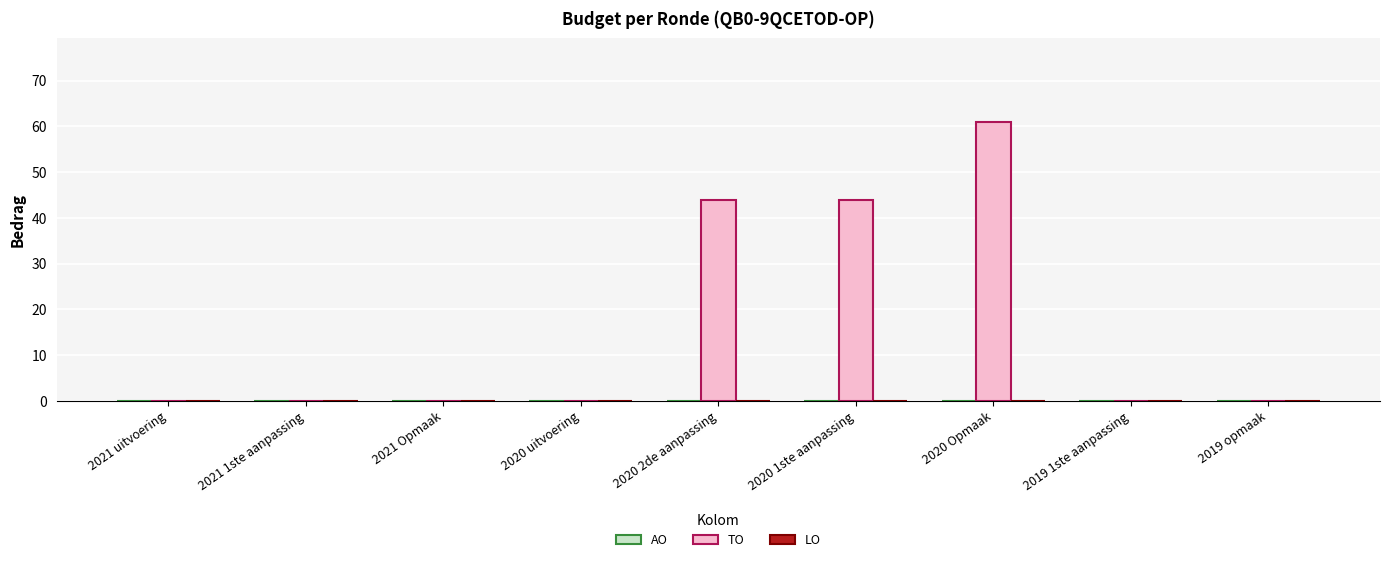

Reading left to right, transcribe all the data shown in this chart.

2021 uitvoering=0	2021 1ste aanpassing=0	2021 Opmaak=0	2020 uitvoering=0	2020 2de aanpassing=44	2020 1ste aanpassing=44	2020 Opmaak=61	2019 1ste aanpassing=0	2019 opmaak=0